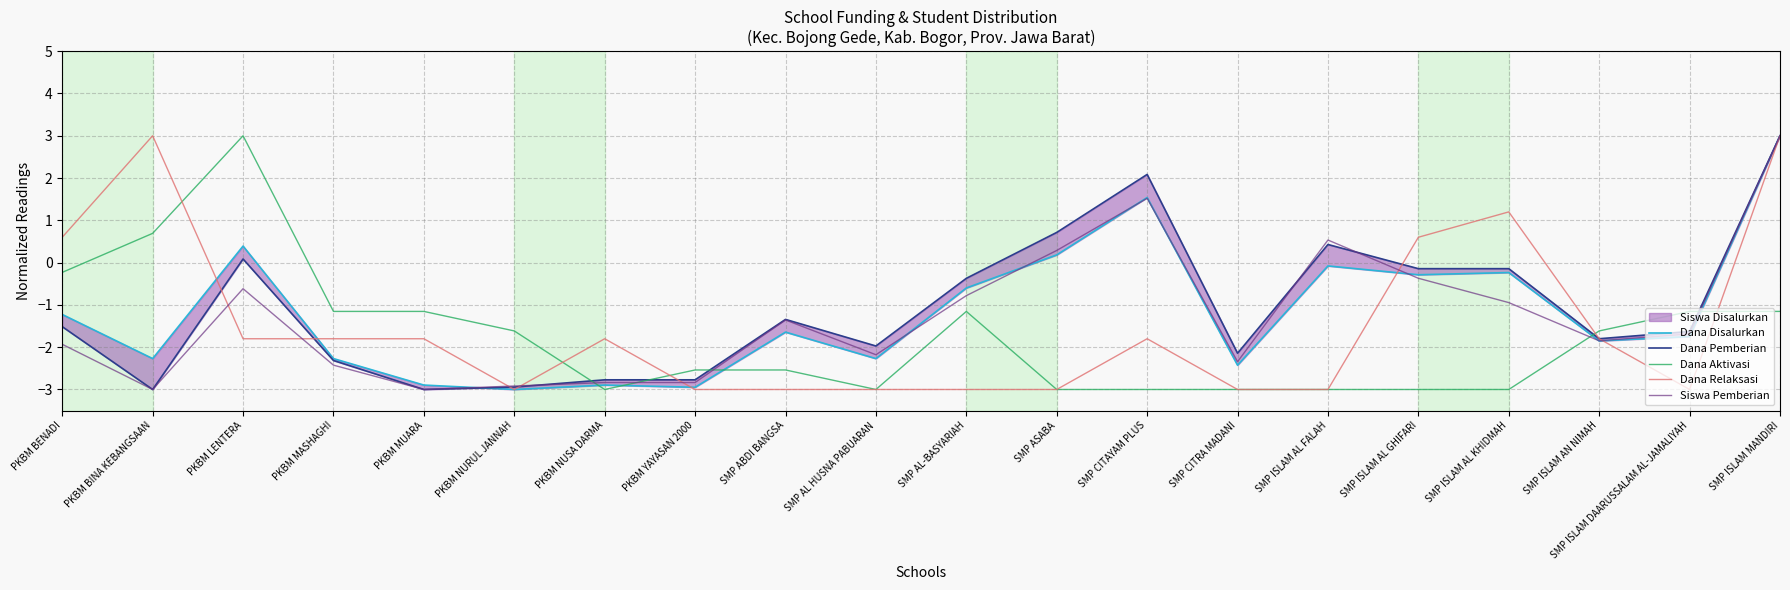

Where does the Siswa Pemberian series first go above -1?

PKBM LENTERA